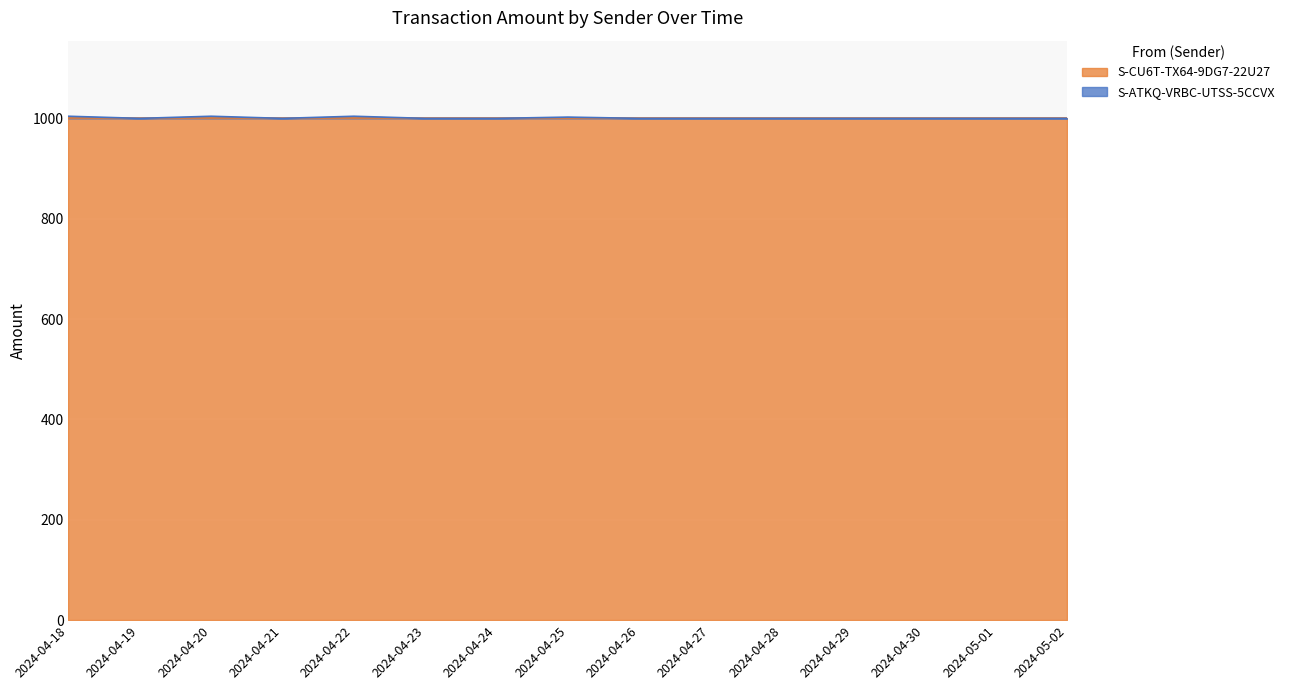

What position from the right is 2024-04-20?

13